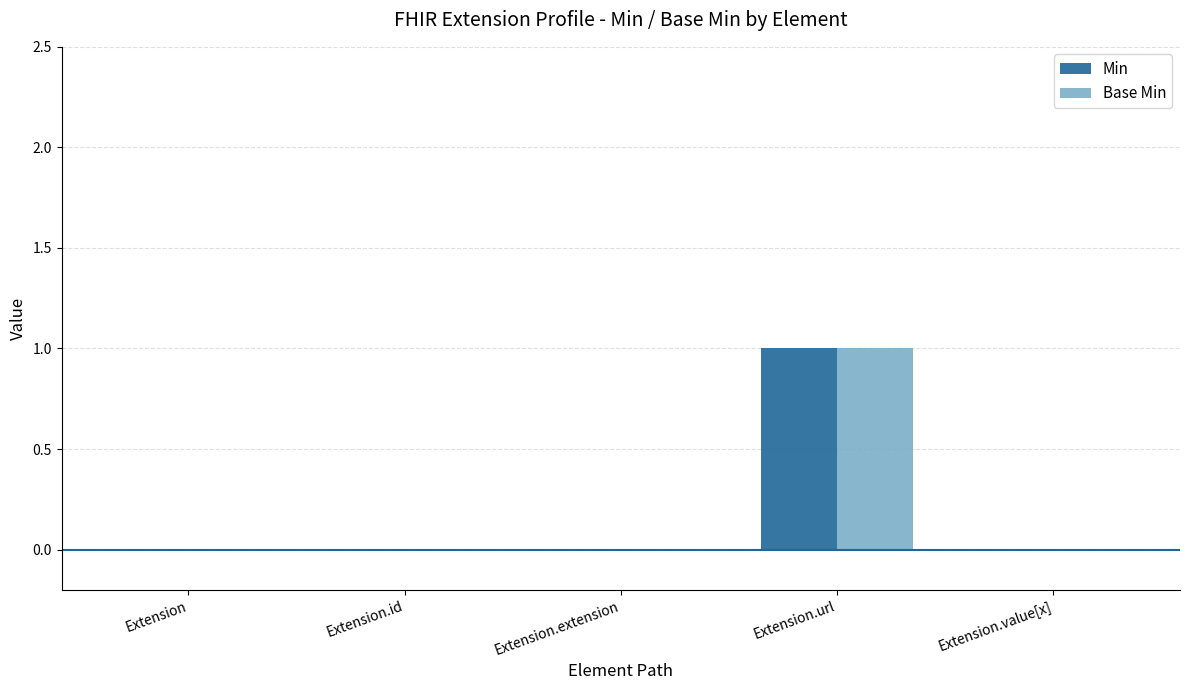

Reading left to right, extract all data points from this chart.

Min: Extension=0	Extension.id=0	Extension.extension=0	Extension.url=1	Extension.value[x]=0
Base Min: Extension=0	Extension.id=0	Extension.extension=0	Extension.url=1	Extension.value[x]=0